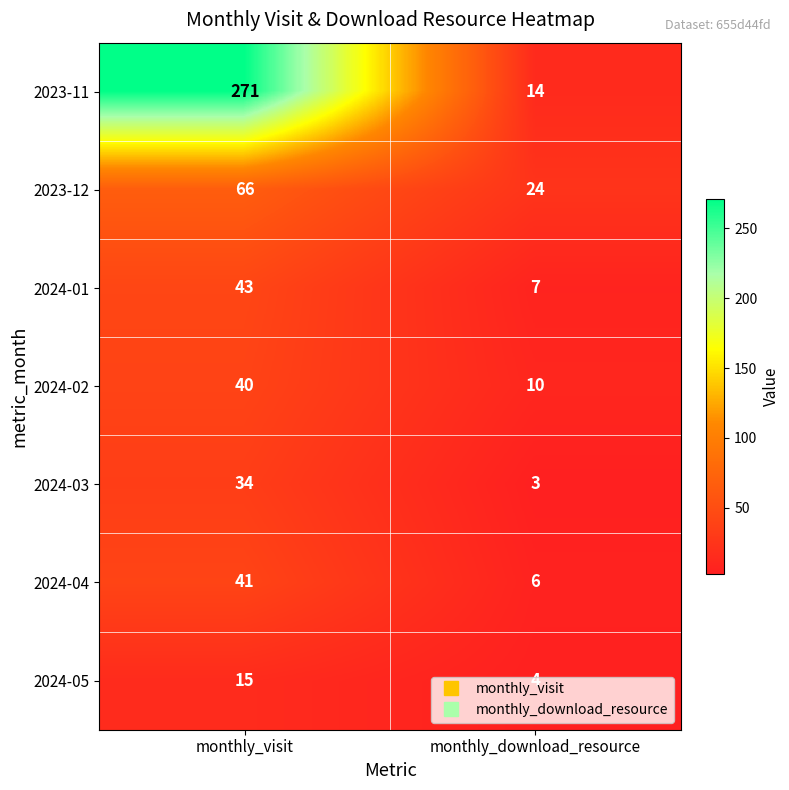

What is the sum of all 2023-12 values?

90